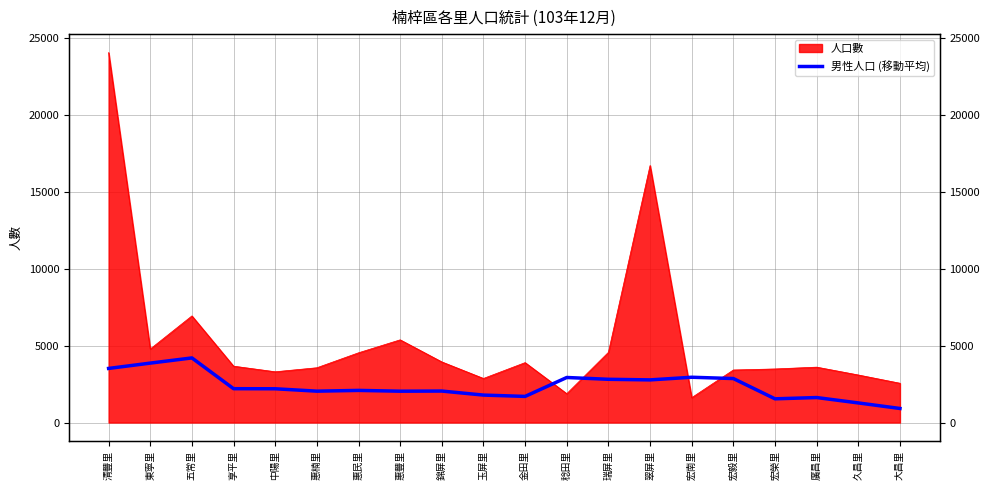

At which category does the data reach its first local peak?

五常里